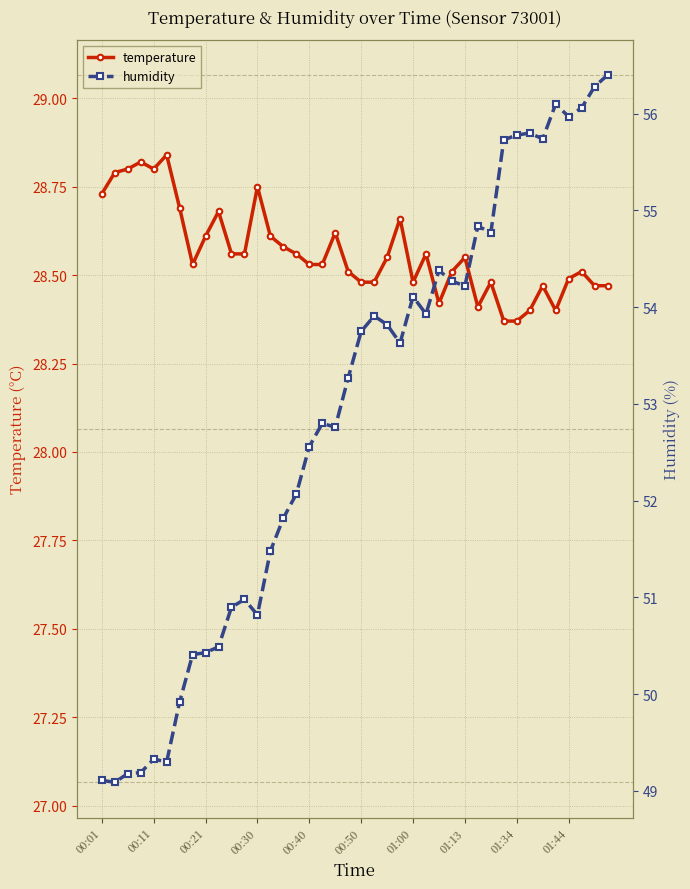

Count the temperature values in the range 28 to 29.

40